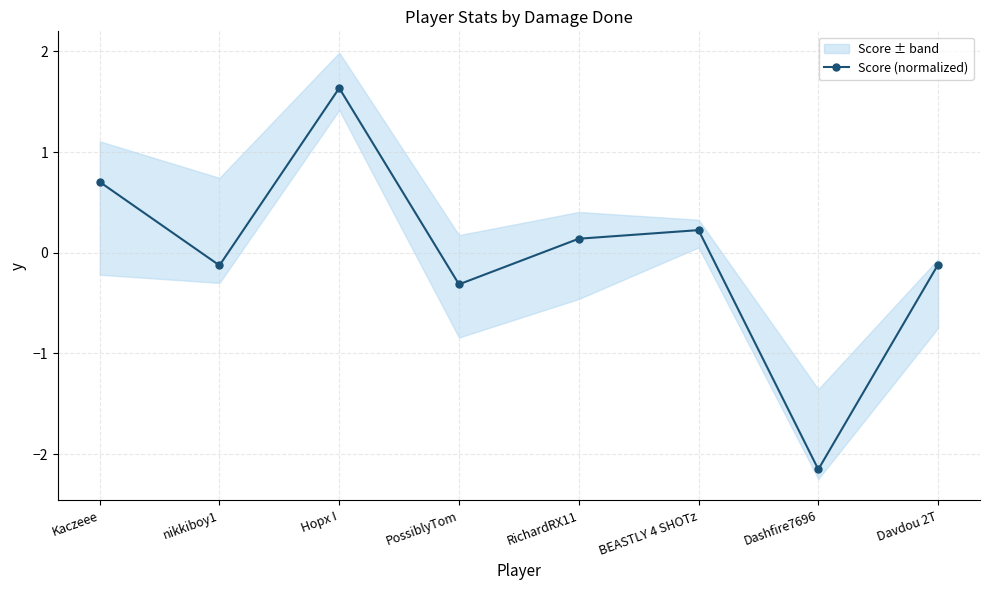

The value at Davdou 2T is -0.2. True or false?

False